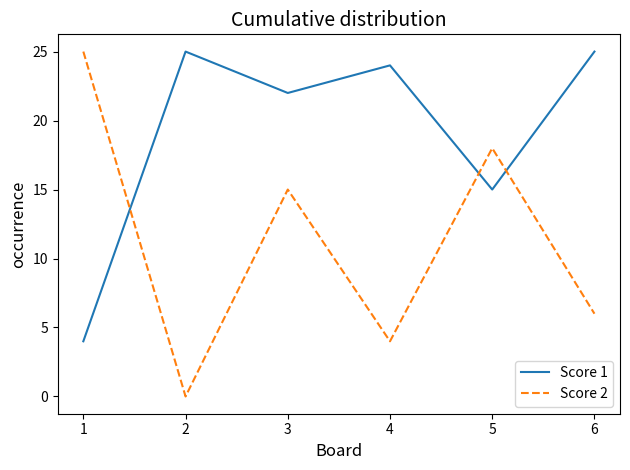

How many intersections are there between Score 2 and Score 1?

3